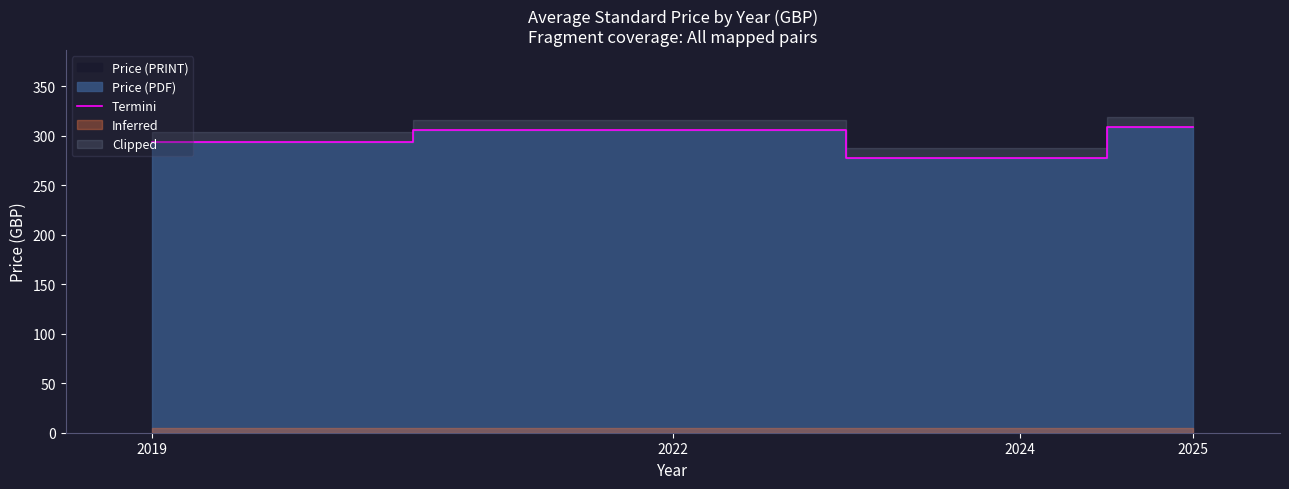

What is the sum of the values at 2022 and 2024?

583.2